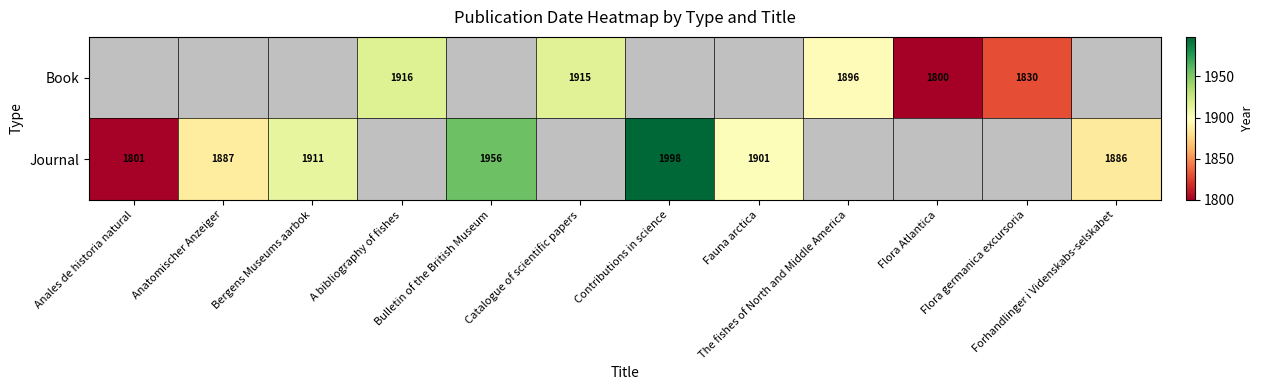

How many data points in Journal are above 1901?

3